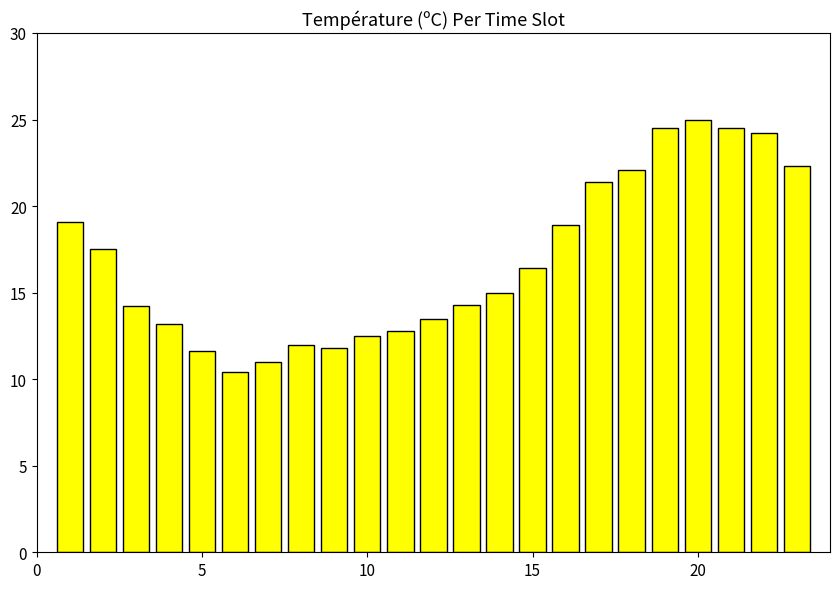

How many values are below 15?

11